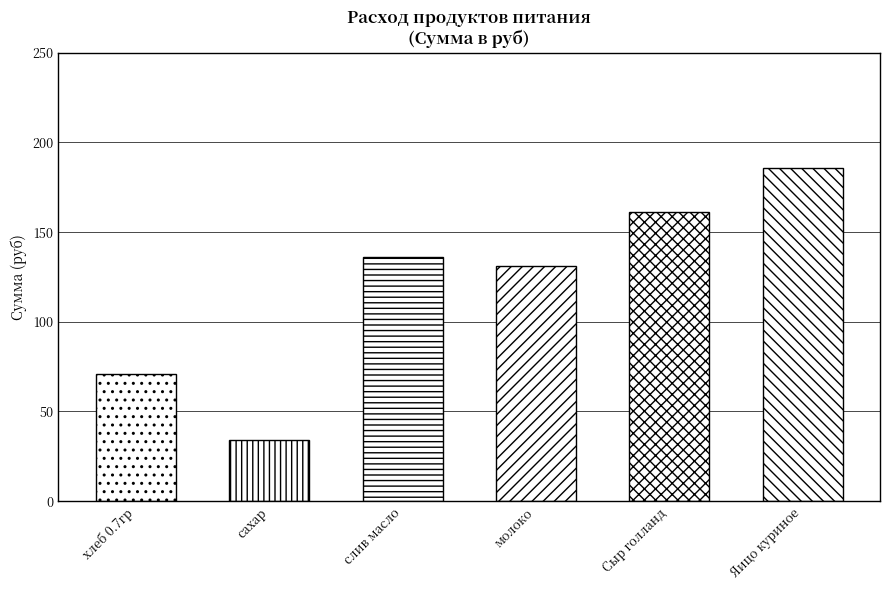

The chart shows a value of -121.2 at Маккофе. True or false?

False